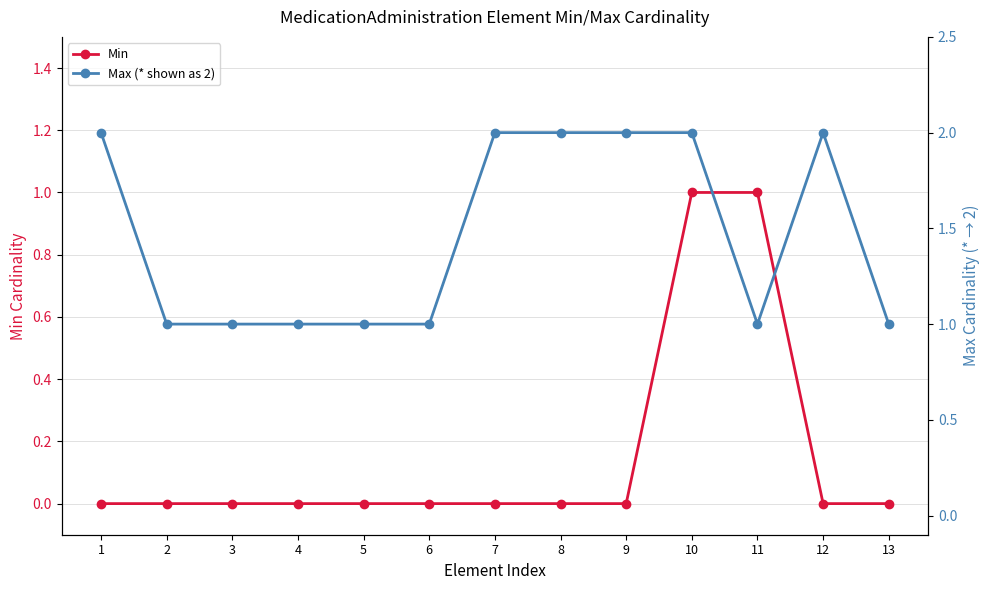

How many Max (* shown as 2) values are between 1 and 2?

13